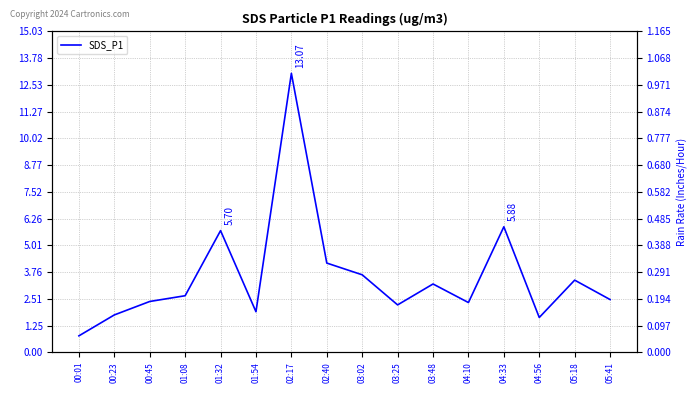

Reading left to right, transcribe all the data shown in this chart.

00:01=0.8	00:23=1.8	00:45=2.4	01:08=2.6	01:32=5.7	01:54=1.9	02:17=13.1	02:40=4.2	03:02=3.6	03:25=2.2	03:48=3.2	04:10=2.3	04:33=5.9	04:56=1.6	05:18=3.4	05:41=2.5